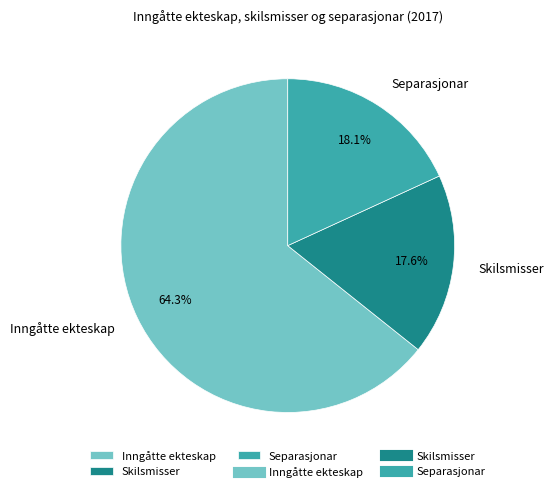

Approximately how many times larger is the value at Separasjonar compared to Inngåtte ekteskap?

0.3